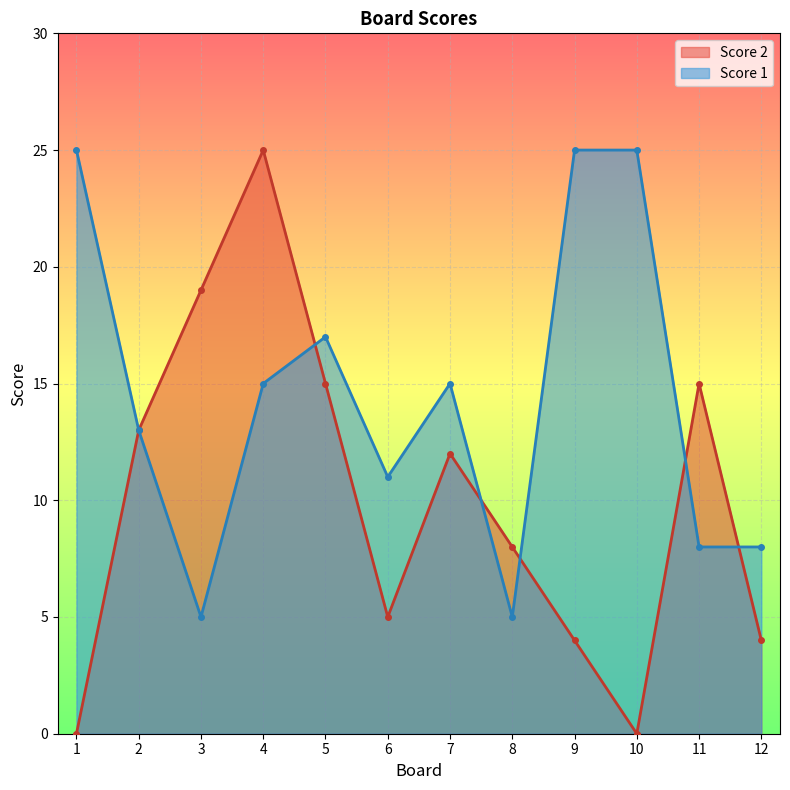

The Score 2 series shows 4 at 9. True or false?

True